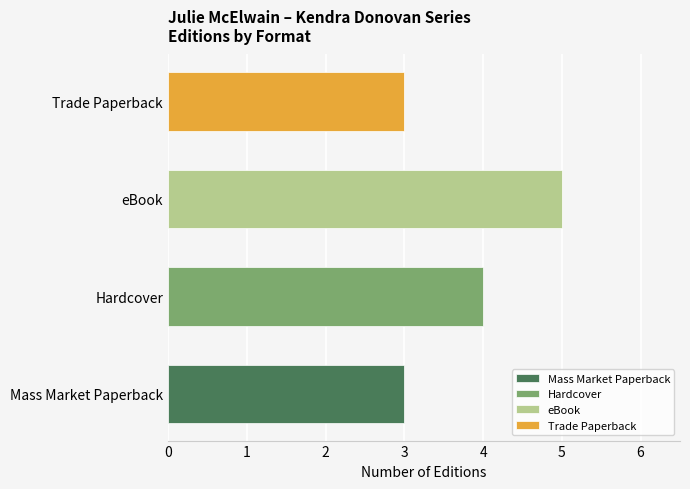

What is the sum of all values?

15